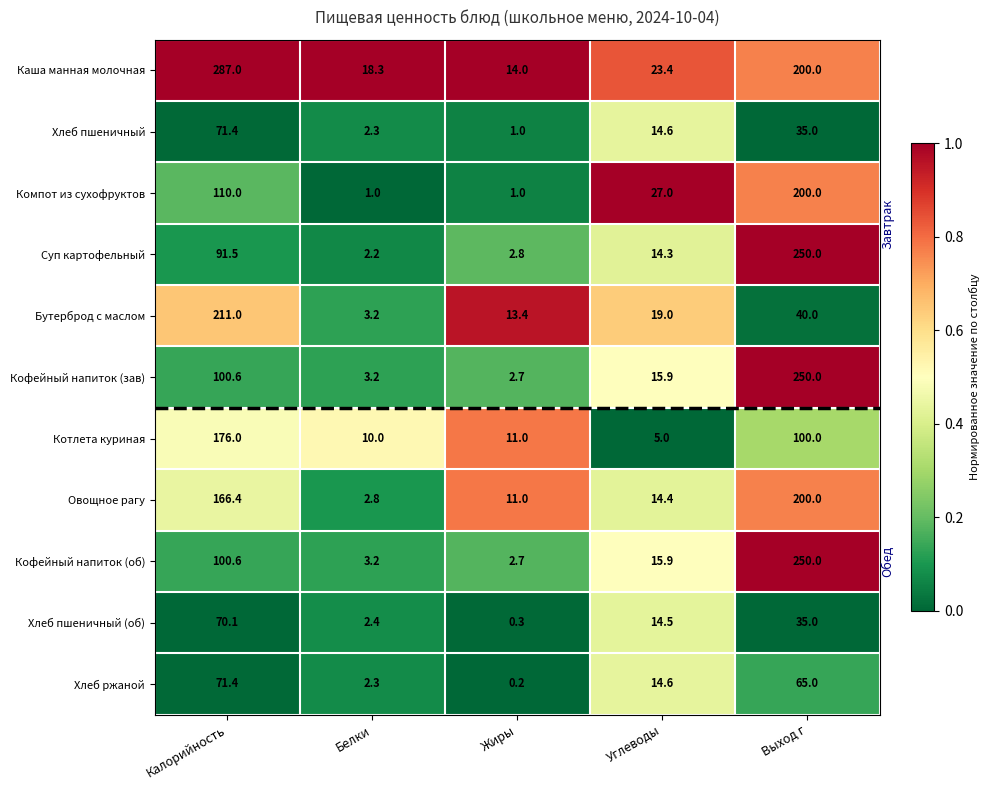

What is the total value across all series at Калорийность?

1456.0